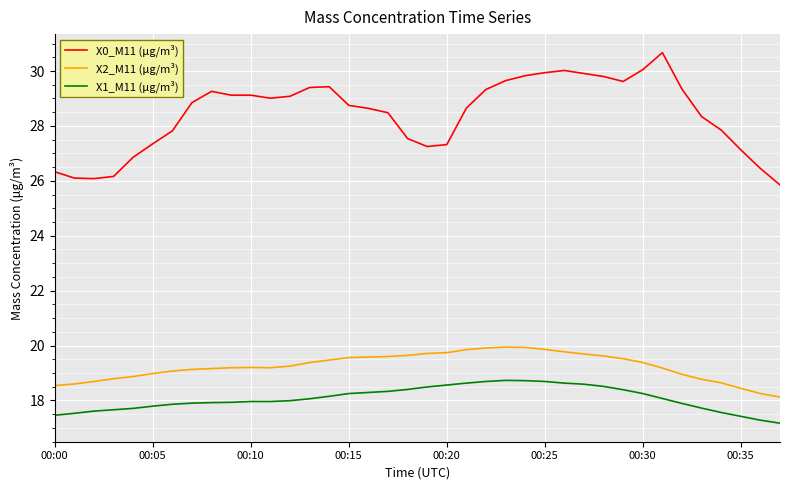

Which series has the largest total across all categories?

X0_M11 (μg/m³)